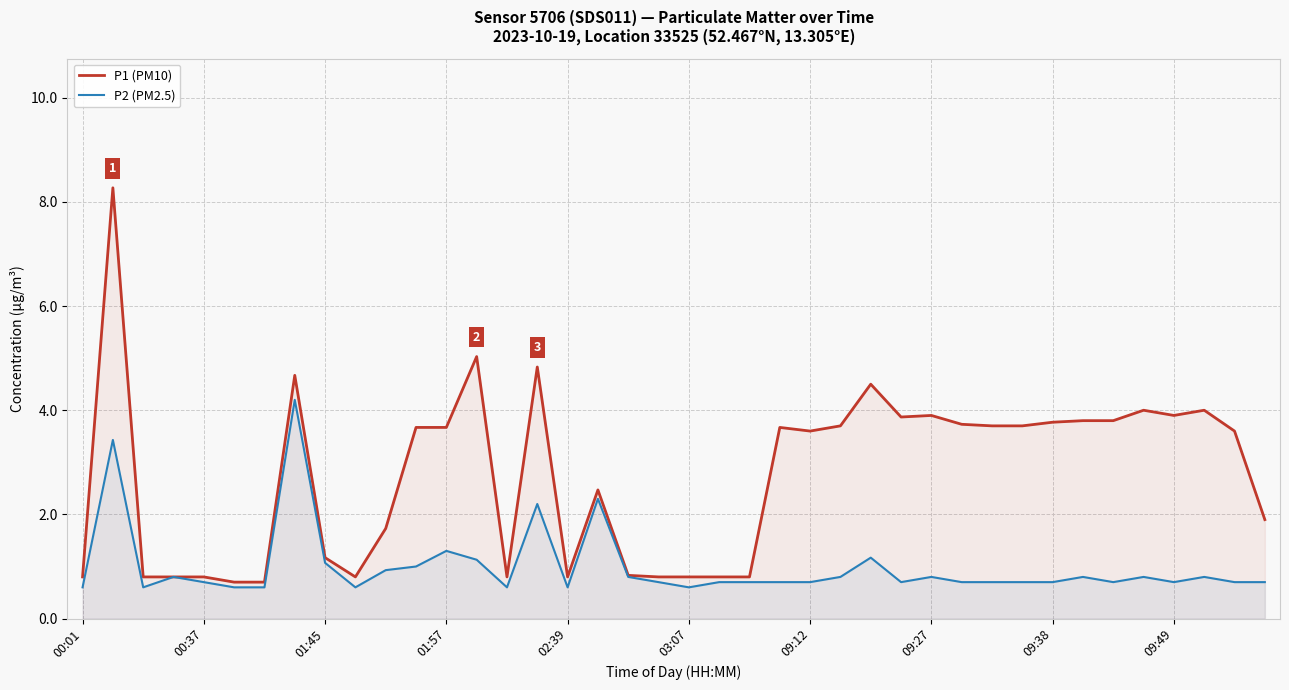

List the series in order of their overall mean, highest first.

P1 (PM10), P2 (PM2.5)